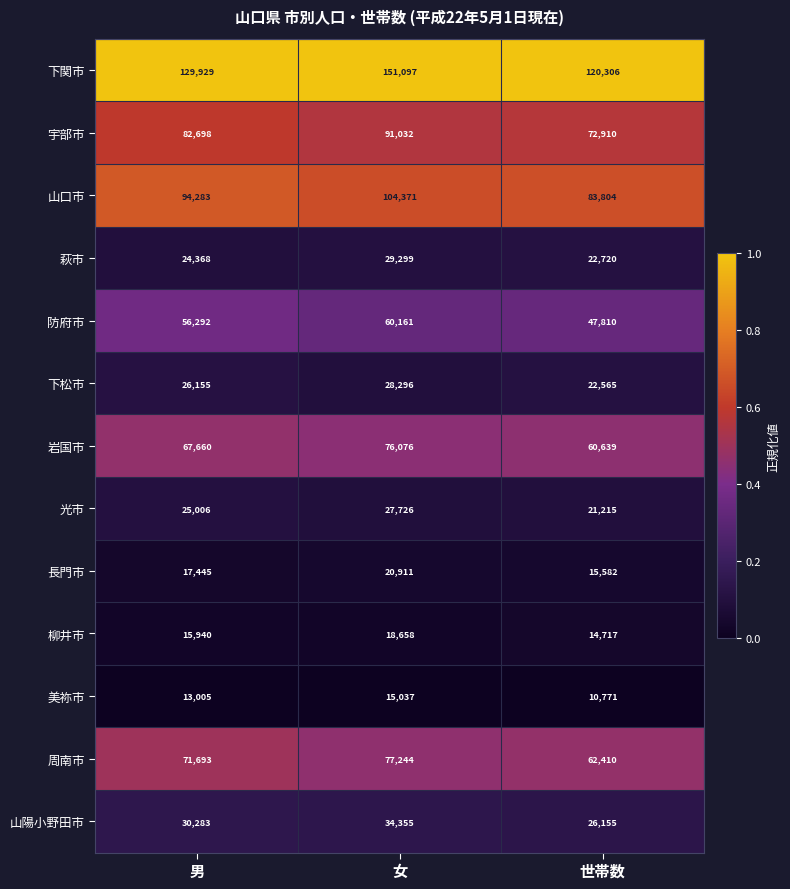

Rank the series at 男 from lowest to highest value.

美祢市, 柳井市, 長門市, 萩市, 光市, 下松市, 山陽小野田市, 防府市, 岩国市, 周南市, 宇部市, 山口市, 下関市